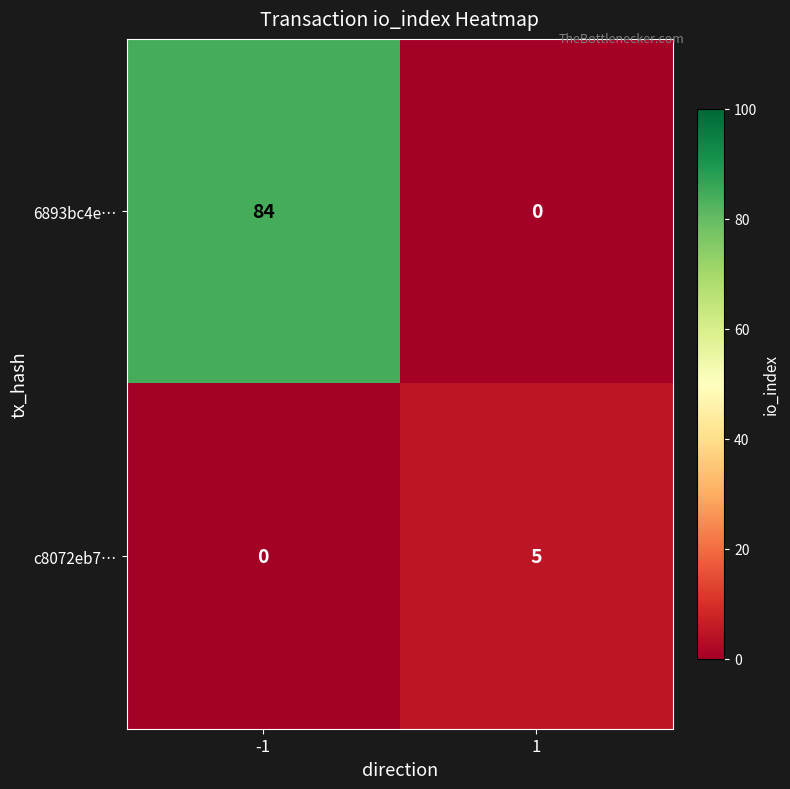

Between -1 and 1, which series saw the biggest shift?

6893bc4e…